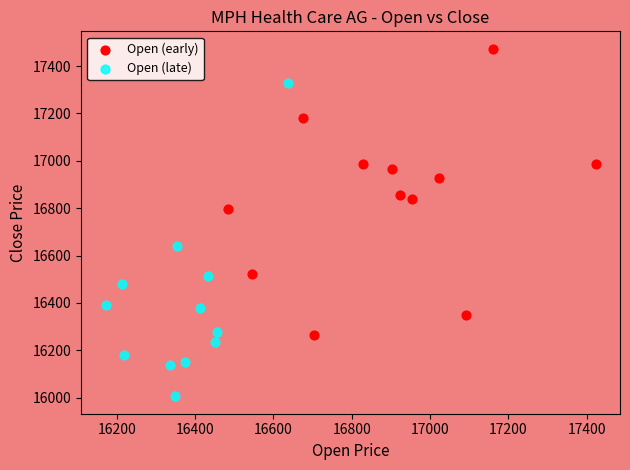

Which series reaches the maximum Y coordinate?

Open (early)